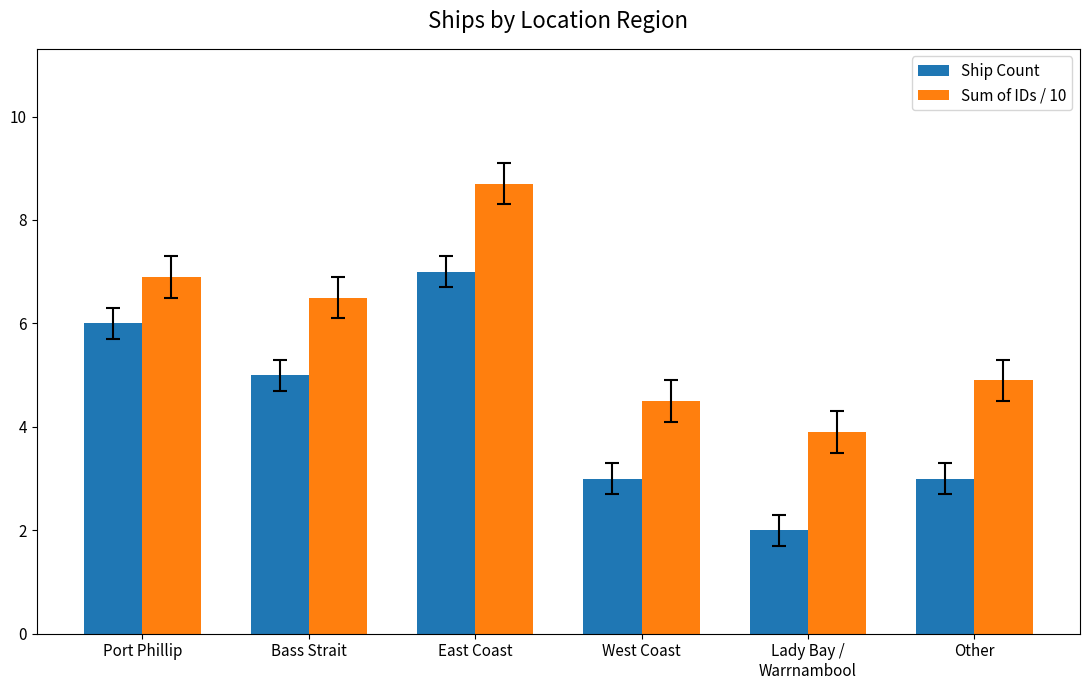

True or false: Ship Count has a value of 9.2 at East Coast.

False